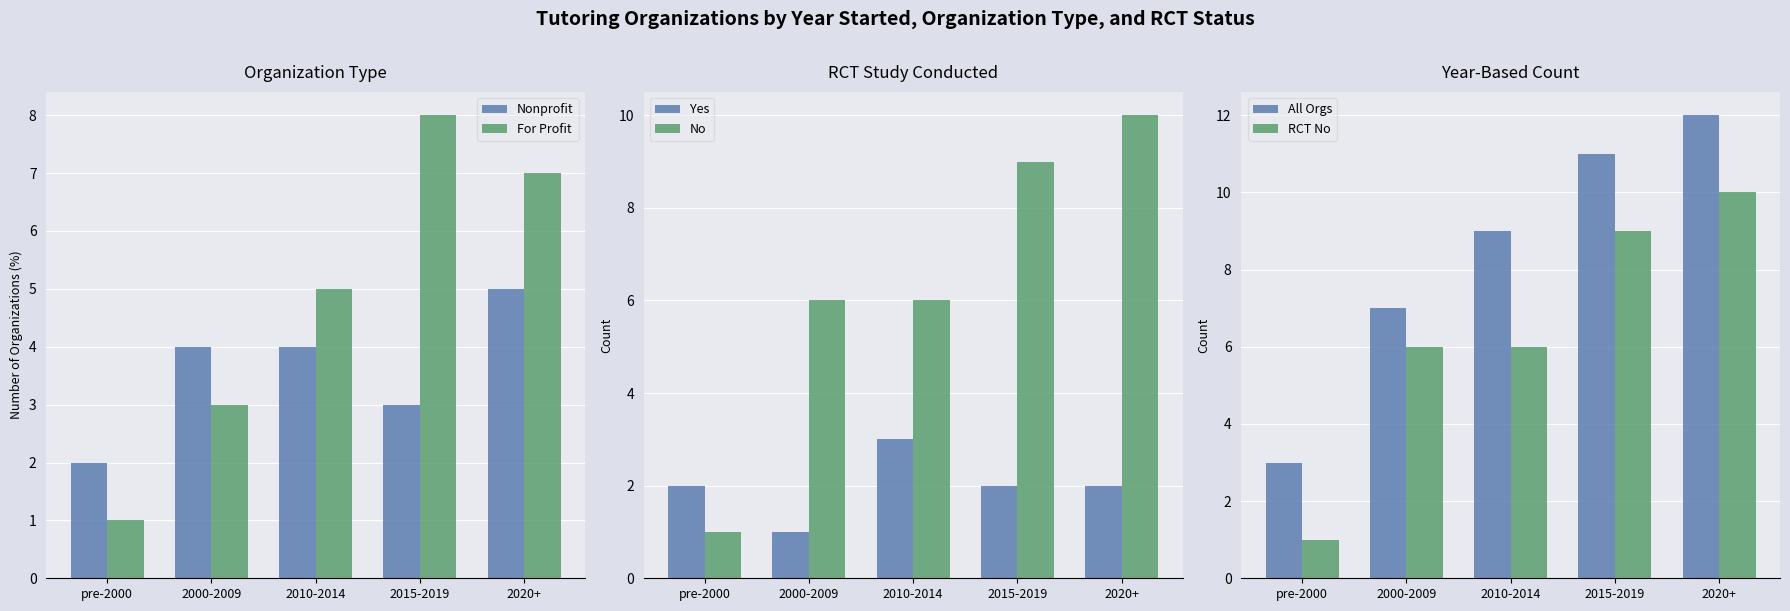

What is the approximate value of Nonprofit at 2015-2019?

3